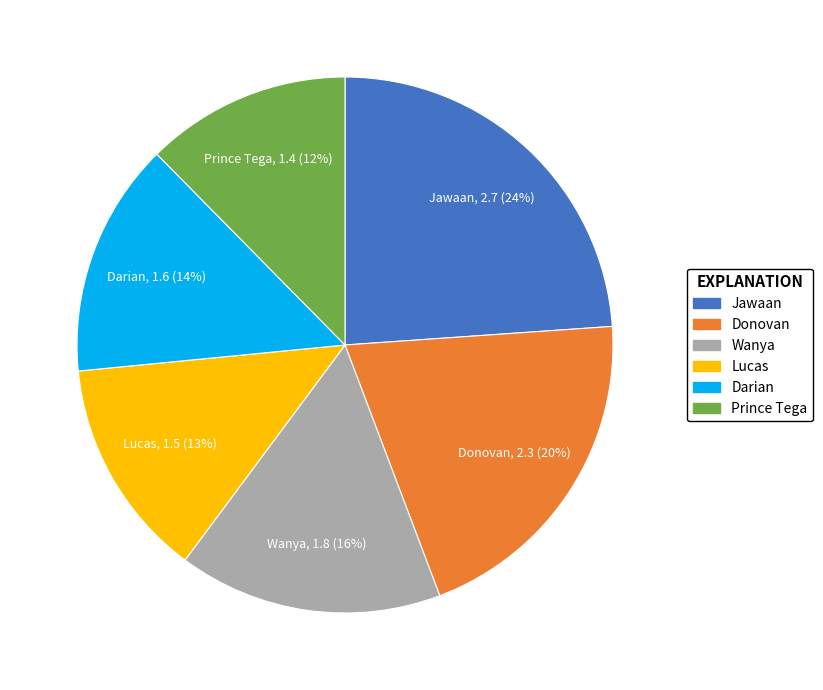

How many segments does this pie chart have?

6